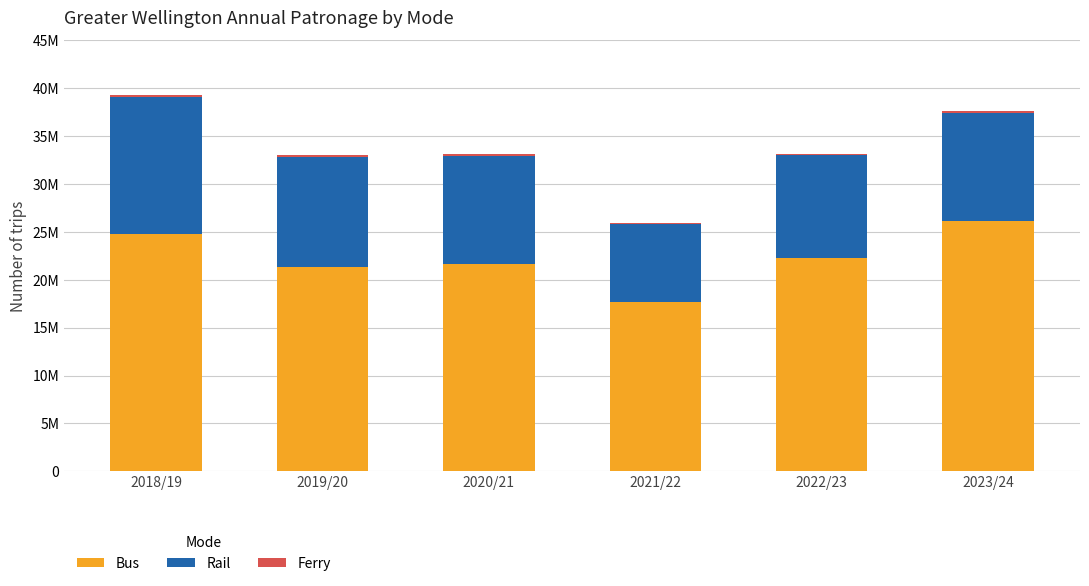

Does the chart contain stacked bars?

Yes